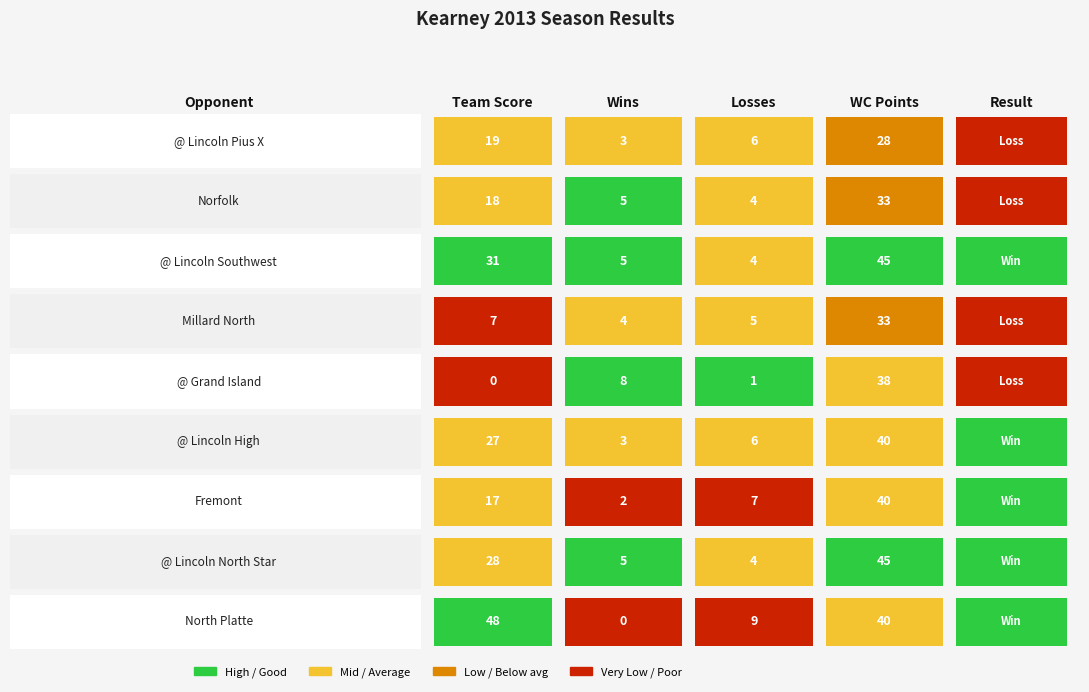

What is the difference between the @ Grand Island values at Team Score and Wins?

8